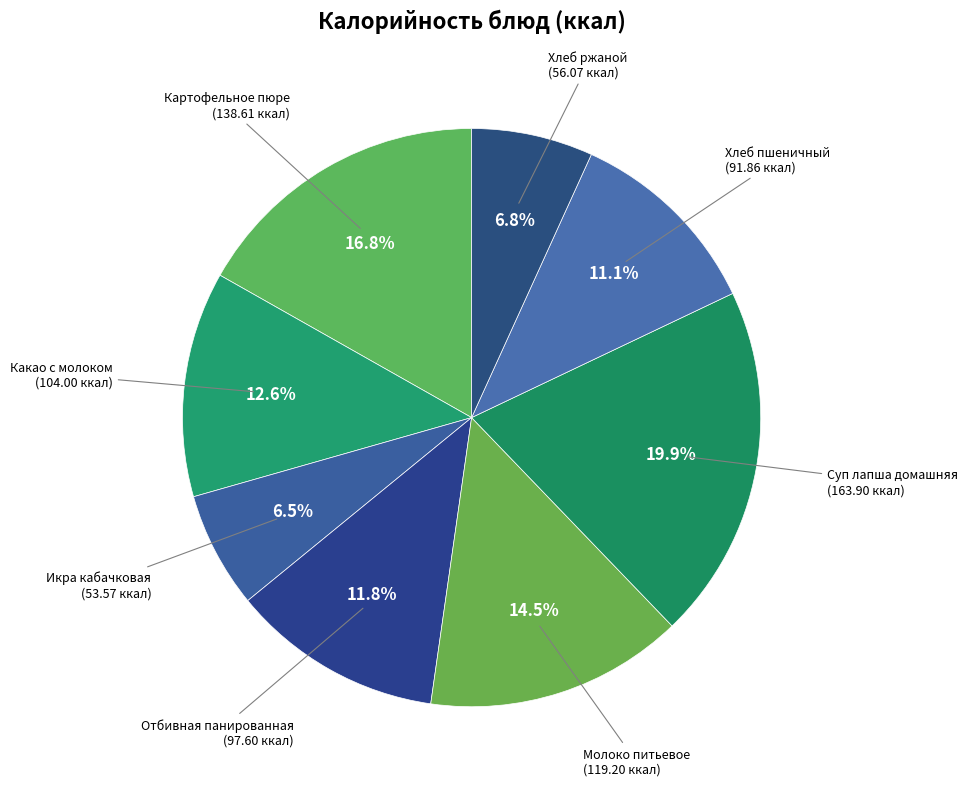

Is there a majority slice in this chart?

No